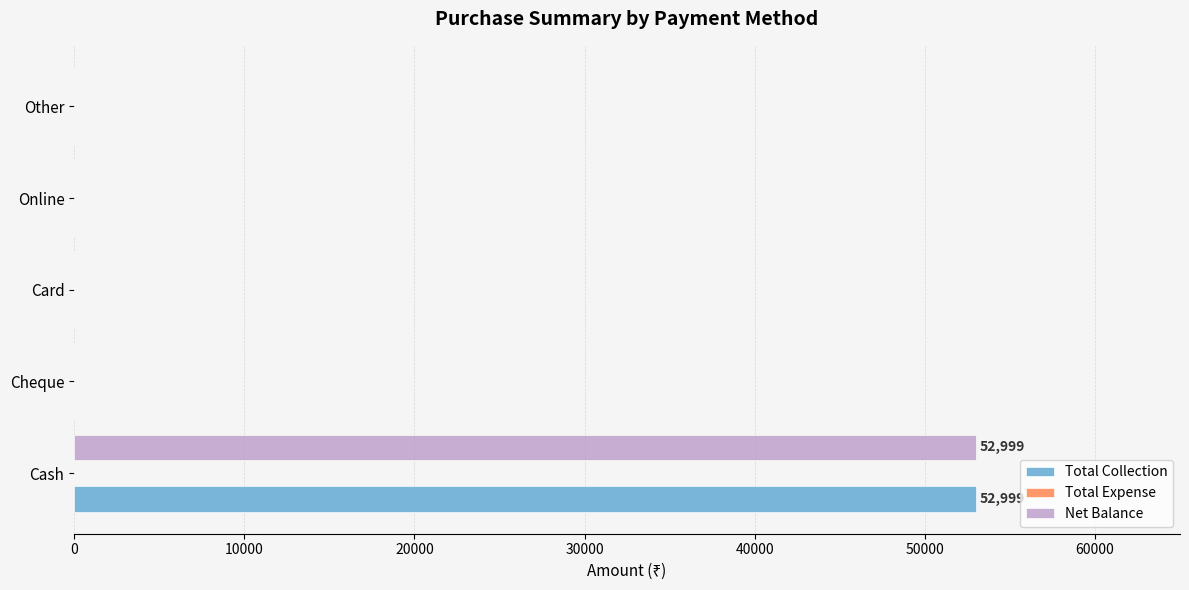

At which category is the sum across all series the highest?

Cash